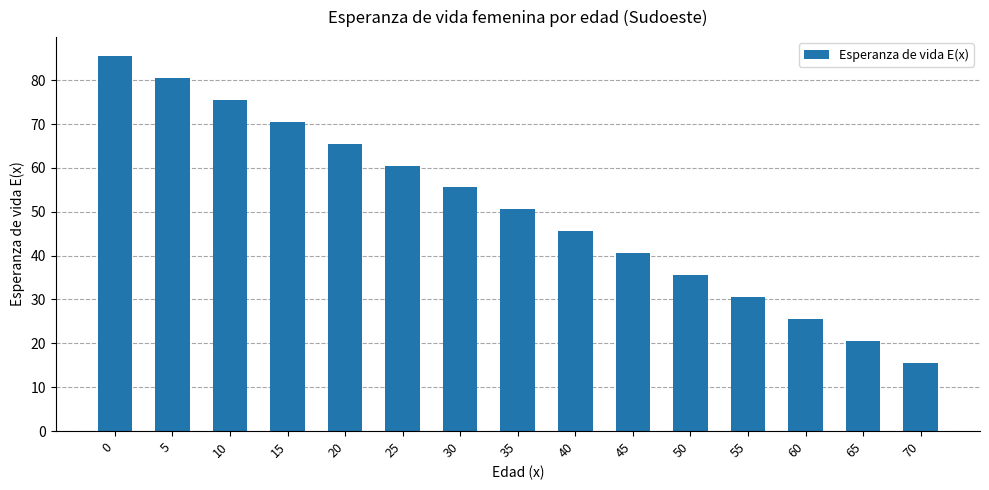

What is the change in value from 20 to 25?

-5.0